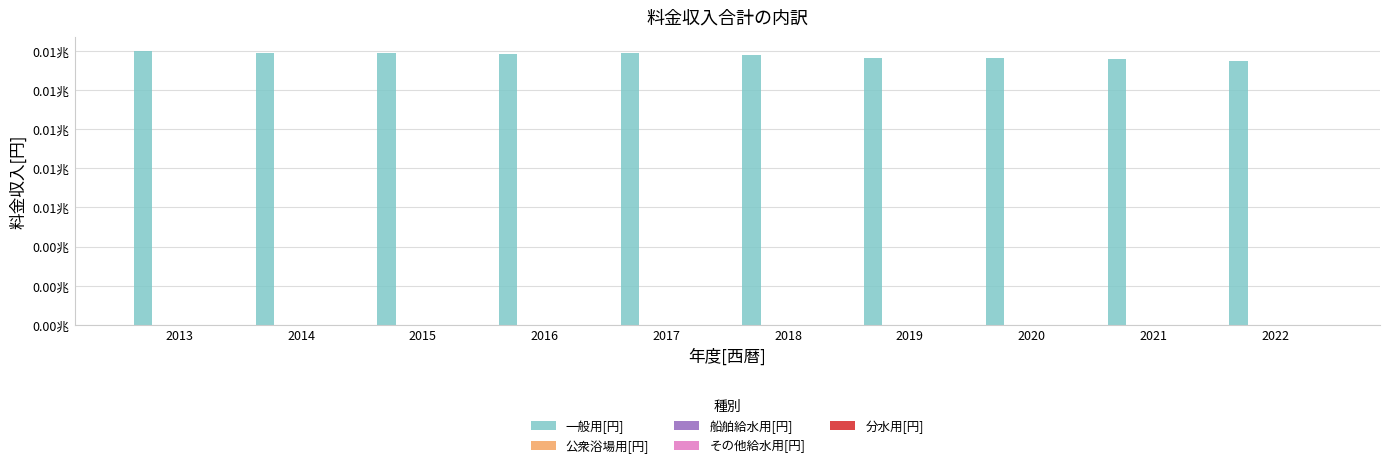

What is the average value of the 船舶給水用[円] series?

15711117